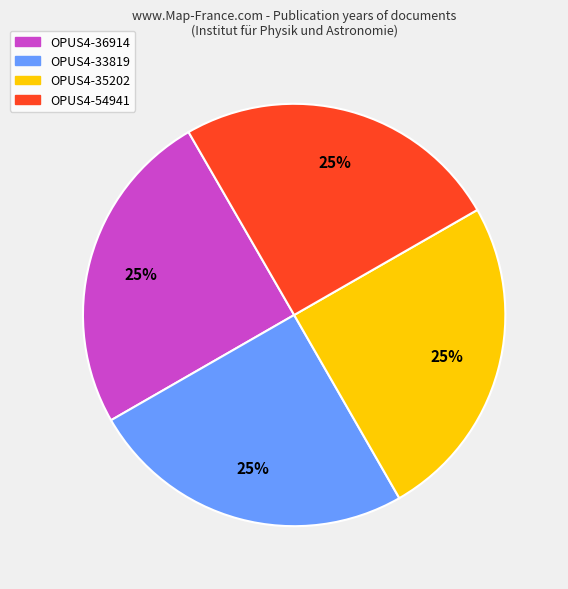

How many segments does this pie chart have?

4